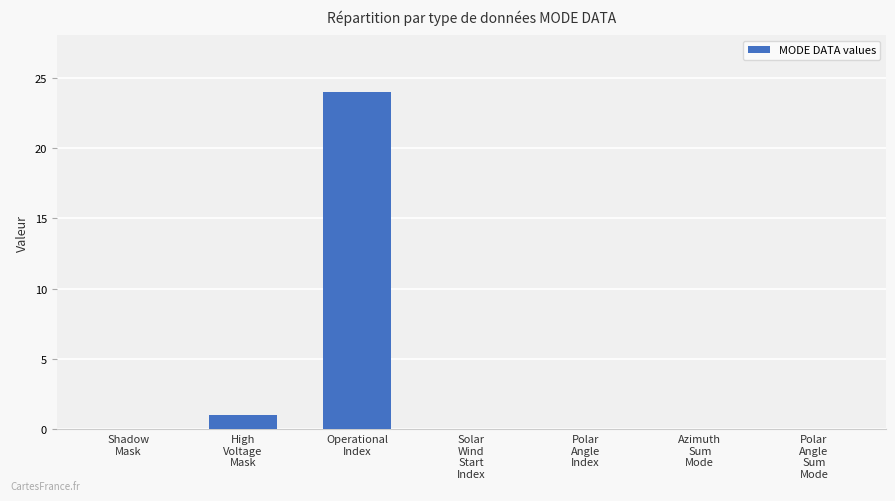

True or false: the data shows 0 at Polar
Angle
Sum
Mode.

True